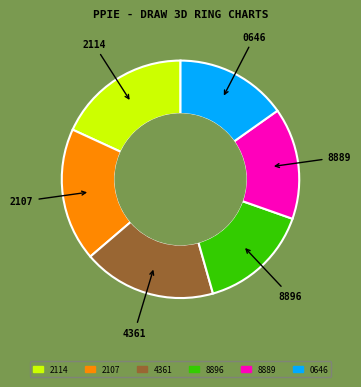

Is there a majority slice in this chart?

No